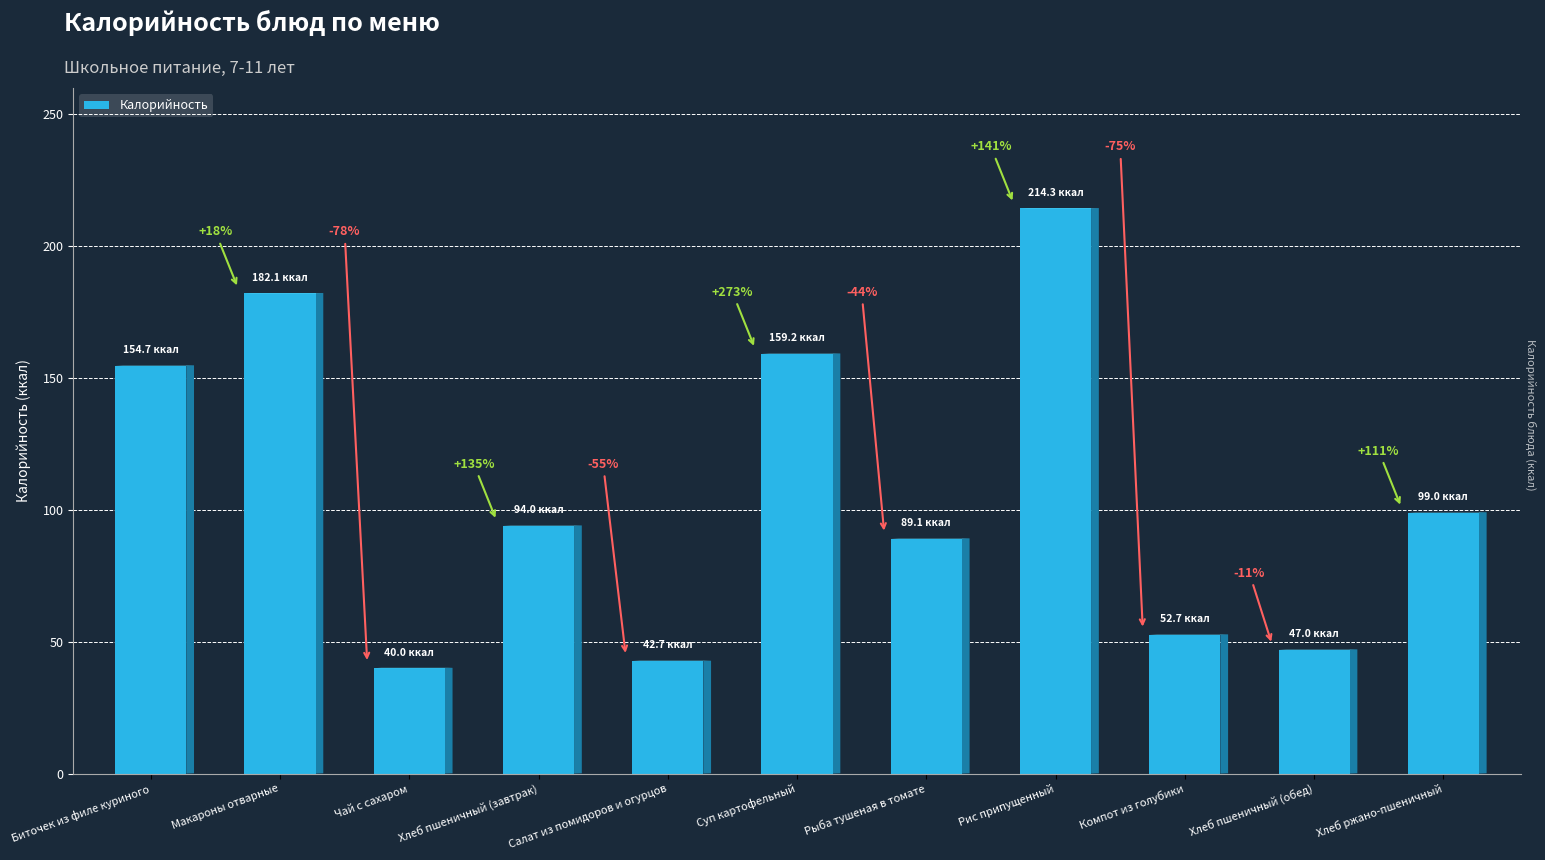

Reading right to left, extract all data points from this chart.

99.0	47.0	52.7	214.3	89.1	159.2	42.7	94.0	40.0	182.1	154.7